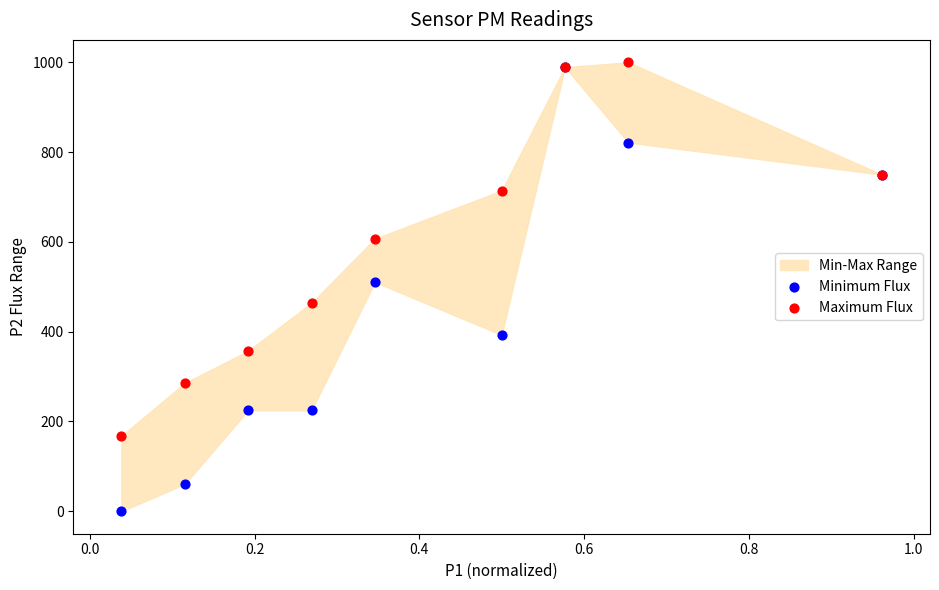

In the Minimum Flux series, what Y value is closest to 494?

510.7